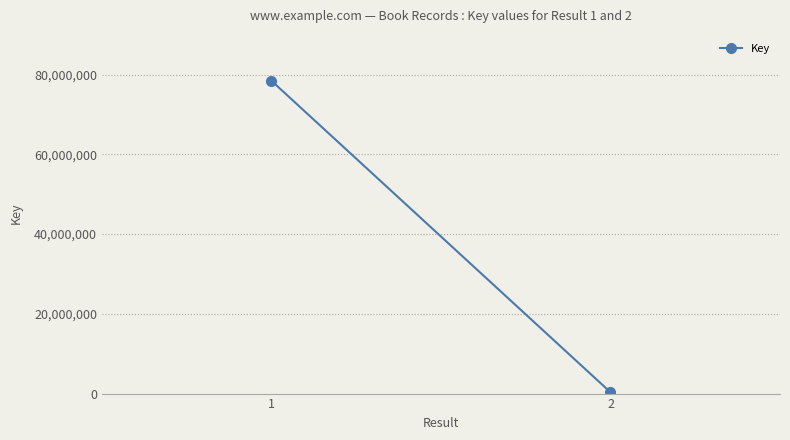

How many values are between 331596 and 78437483?

2